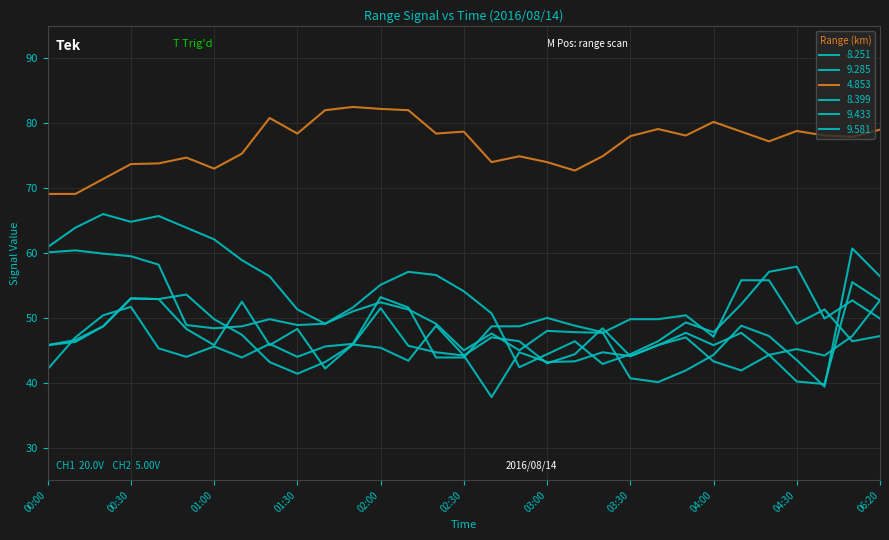

How many lines are shown in the chart?

6